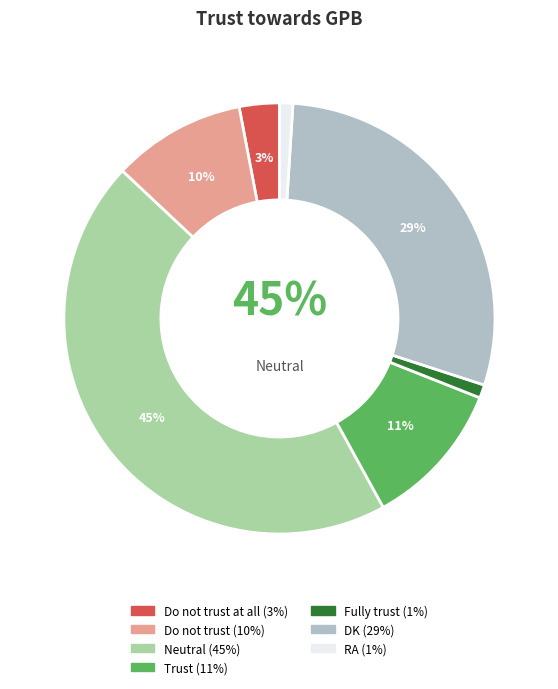

What is the change in value from Do not trust at all to RA?

-2